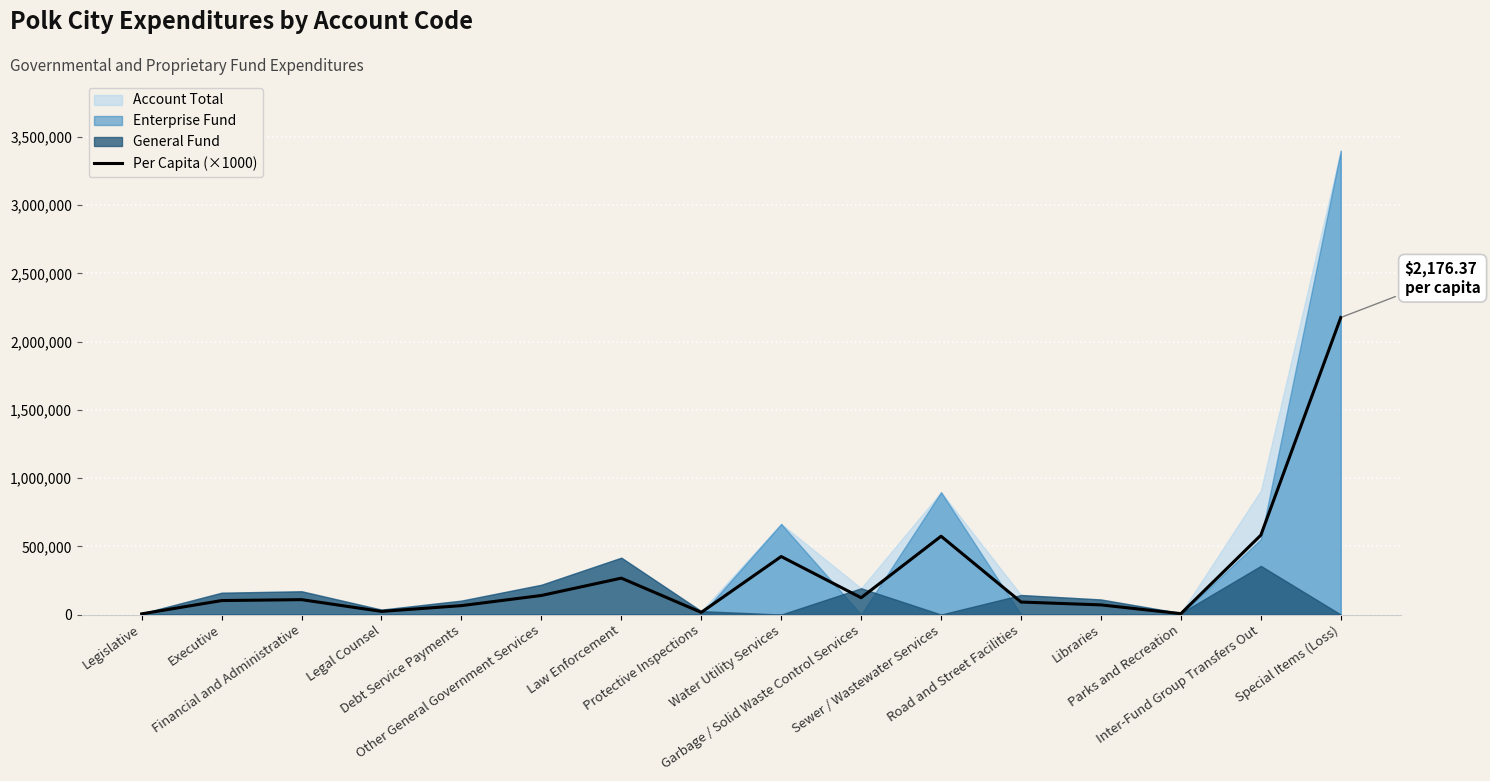

What value does the data have at Law Enforcement?

266780